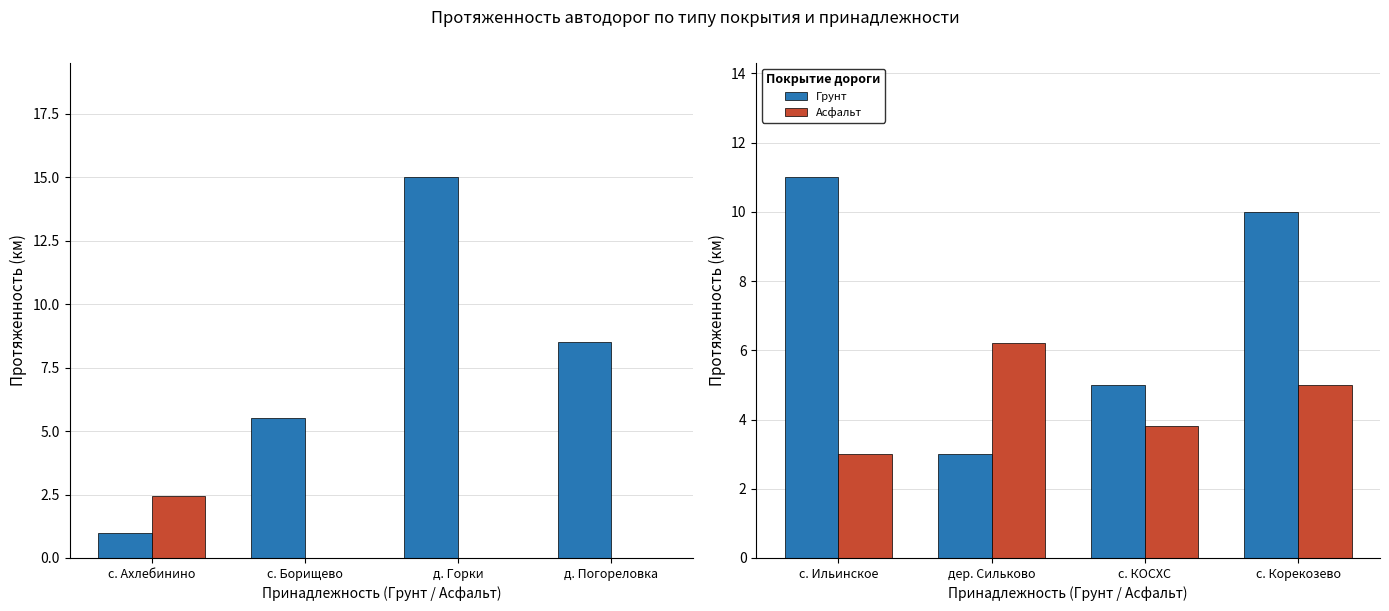

What position from the right is дер. Сильково?

3